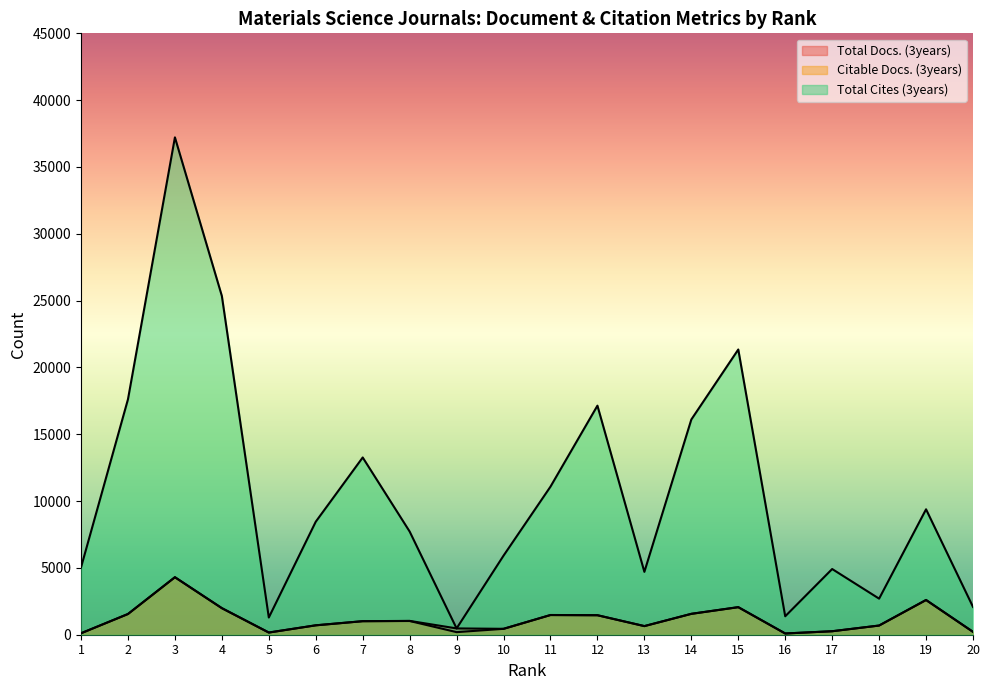

Is it true that Total Docs. (3years) equals 945 at 11?

False